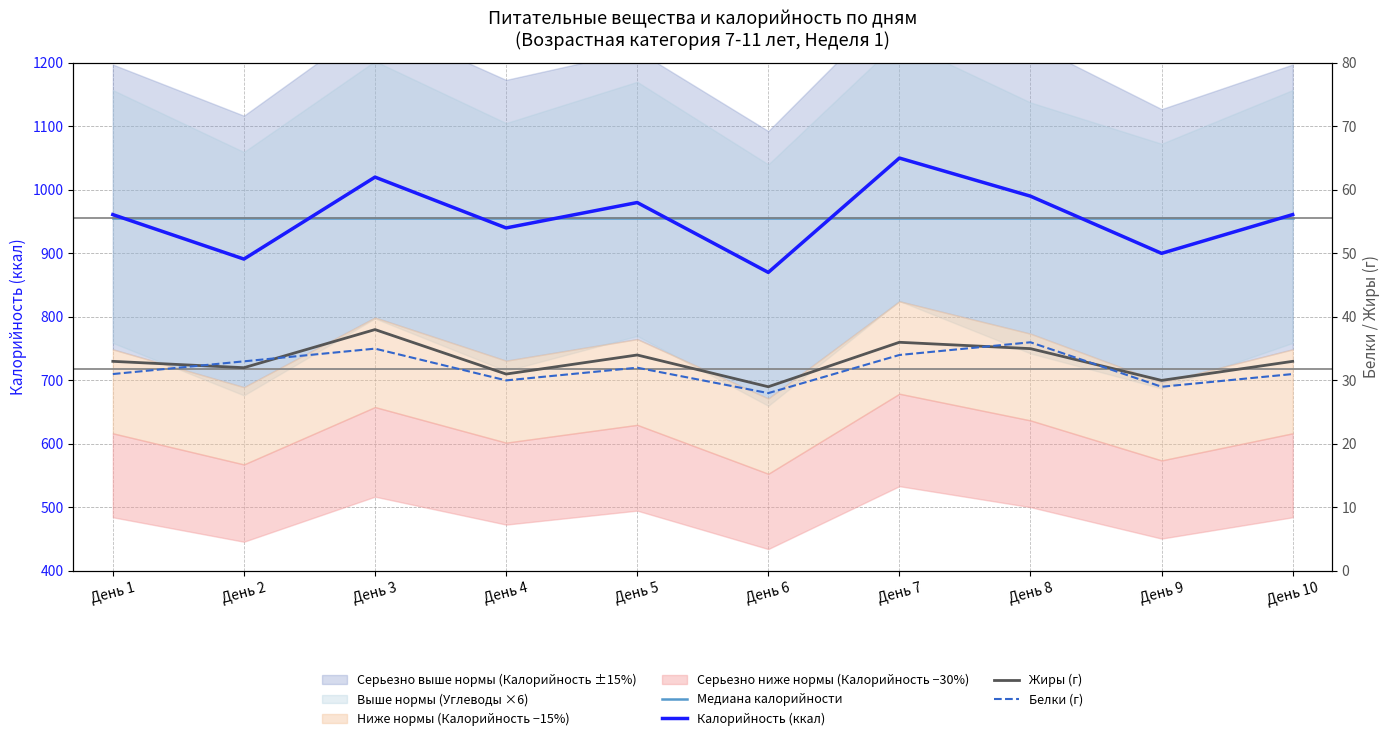

Reading left to right, transcribe all the data shown in this chart.

Медиана калорийности: 956.3	956.3	956.3	956.3	956.3	956.3	956.3	956.3	956.3	956.3
Калорийность (ккал): 961.0	891.0	1020.0	940.0	980.0	870.0	1050.0	990.0	900.0	961.0
Жиры (г): 33.0	32.0	38.0	31.0	34.0	29.0	36.0	35.0	30.0	33.0
Белки (г): 31.0	33.0	35.0	30.0	32.0	28.0	34.0	36.0	29.0	31.0